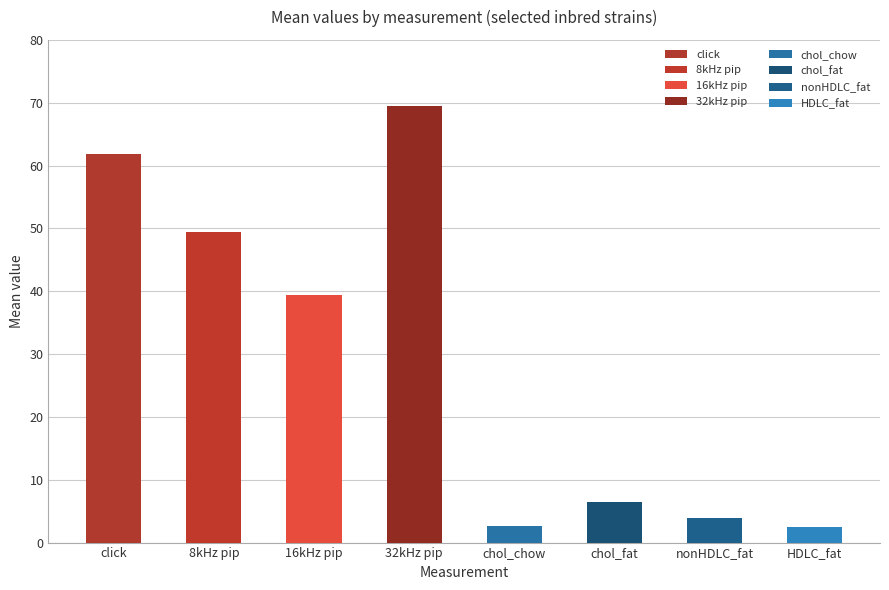

Rank the categories by value from highest to lowest.

32kHz pip, click, 8kHz pip, 16kHz pip, chol_fat, nonHDLC_fat, chol_chow, HDLC_fat